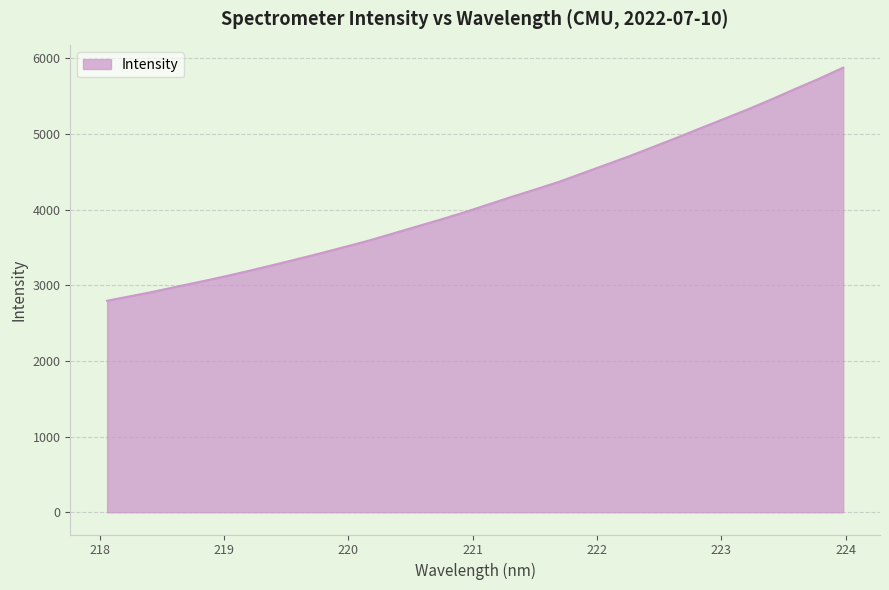

What is the greatest value displayed?

5876.3